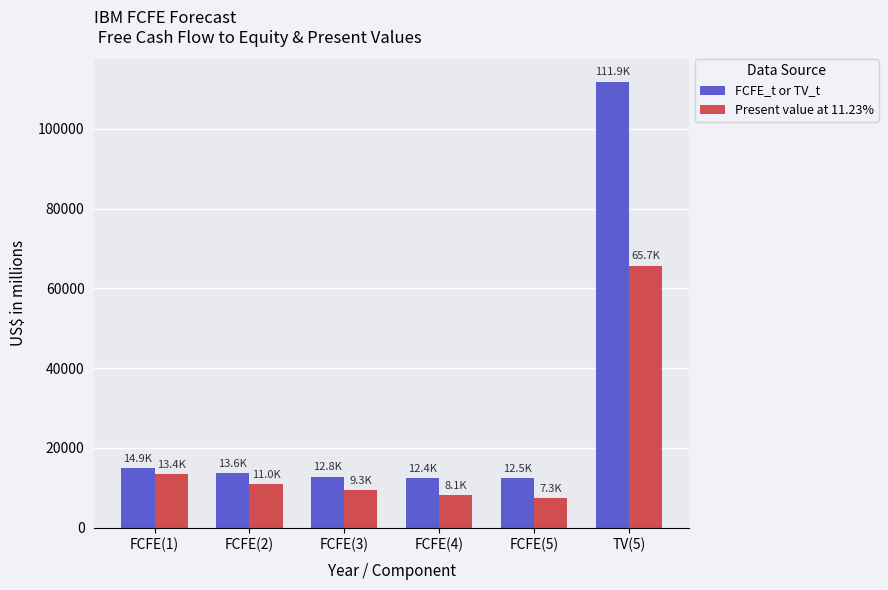

What is the sum of all FCFE_t or TV_t values?

178131